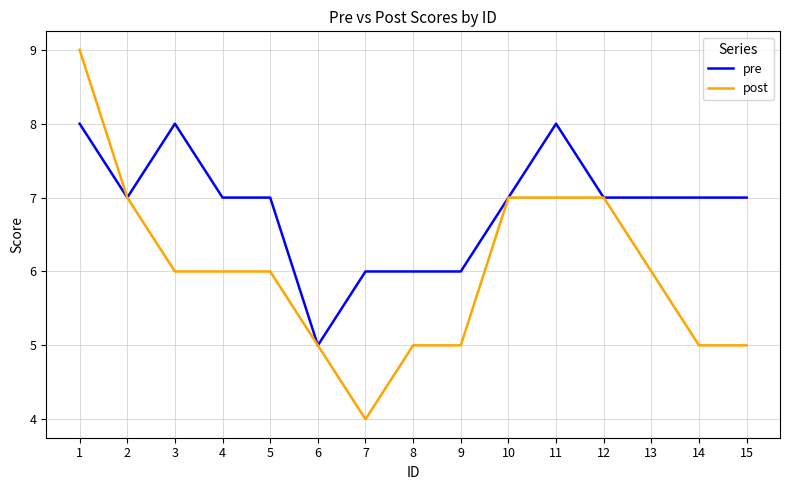

List the series in order of their peak value, lowest first.

pre, post